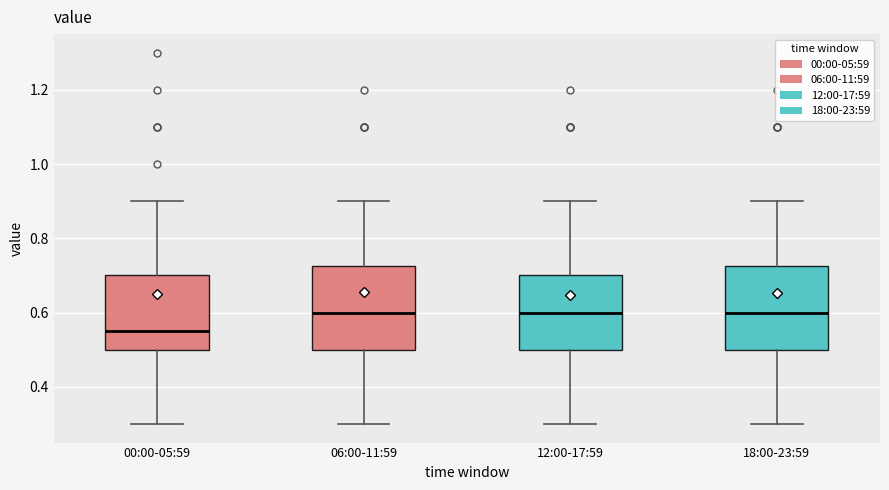

Where is the lower edge of the box for 18:00-23:59 on the y-axis? The values are not printed on the chart, so give them approximately, as read against the axis.

0.50